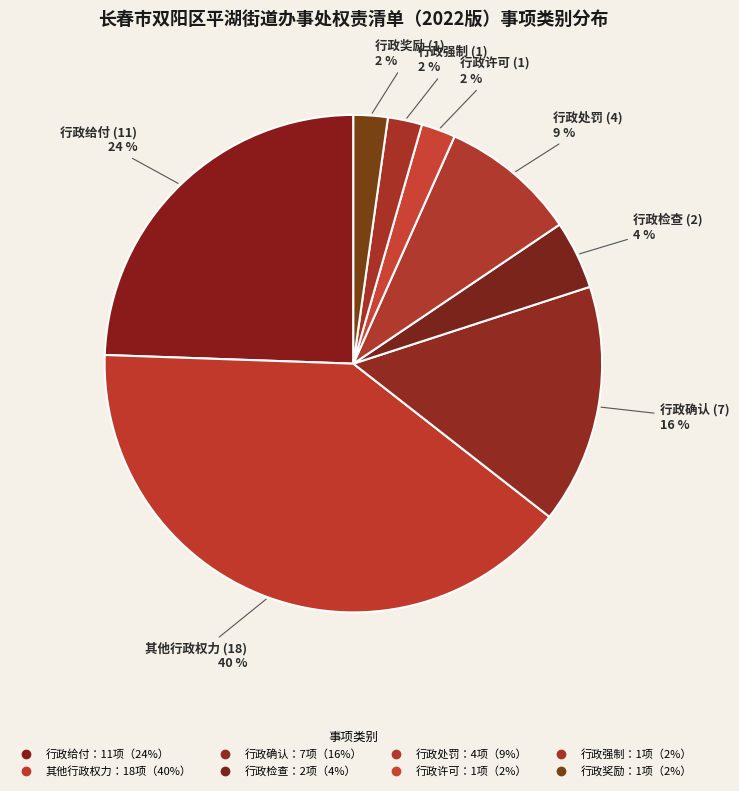

Rank the categories by value from highest to lowest.

其他行政权力, 行政给付, 行政确认, 行政处罚, 行政检查, 行政许可, 行政强制, 行政奖励